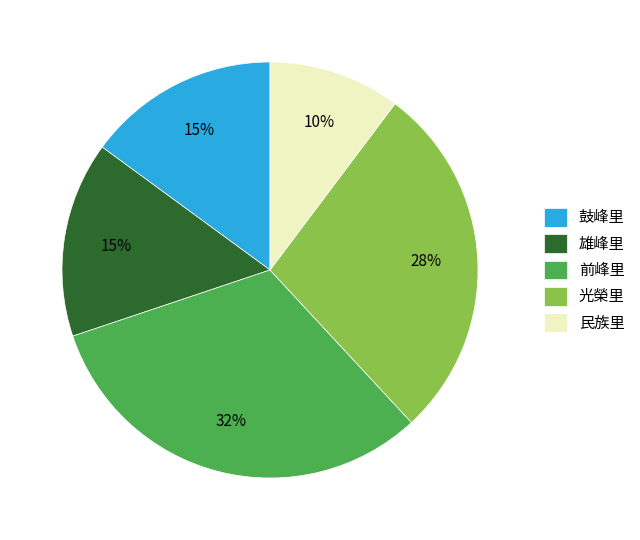

To the nearest percent, what portion does 民族里 represent?

10%